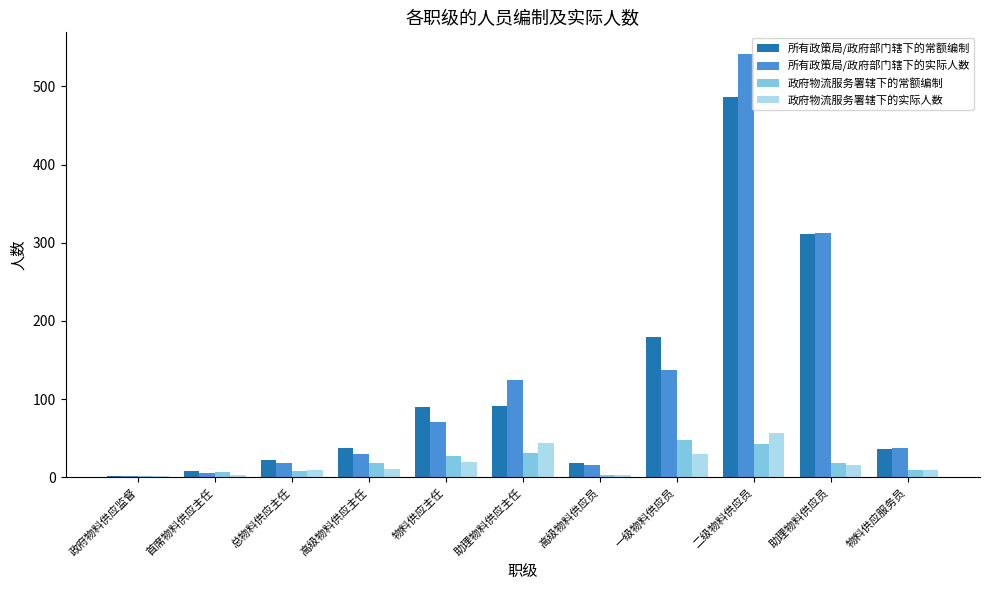

What is the maximum value shown in the chart?

542